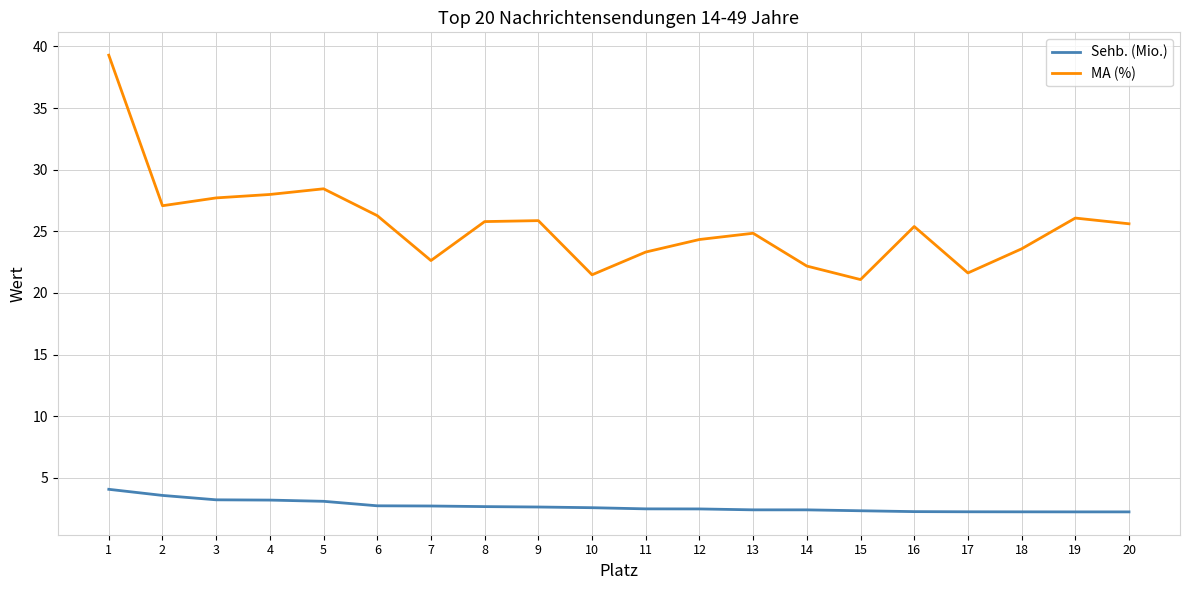

Rank the series by their maximum value, from lowest to highest.

Sehb. (Mio.), MA (%)